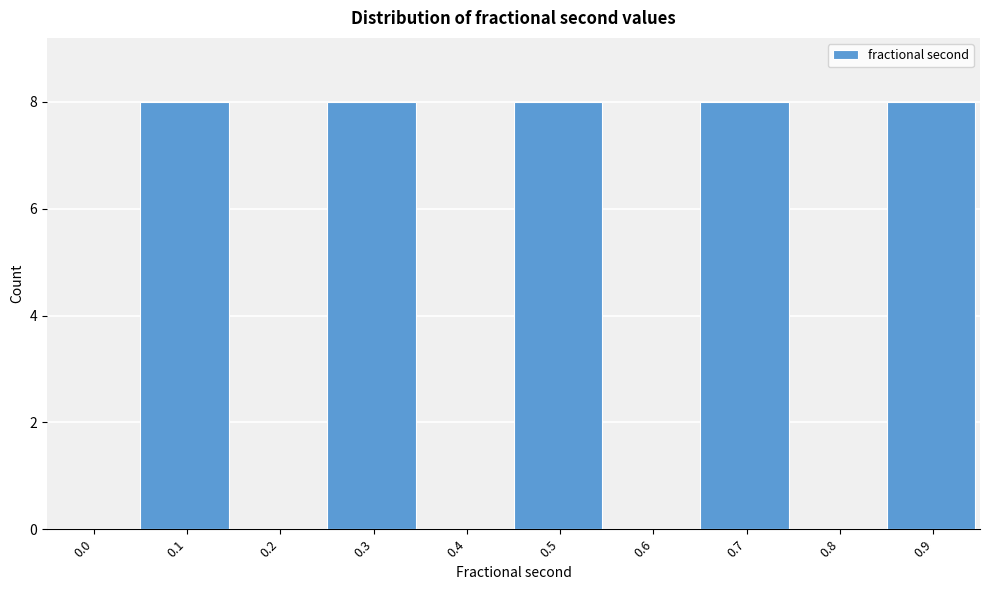

Reading left to right, list all the values displayed in this chart.

0.0=0	0.1=8	0.2=0	0.3=8	0.4=0	0.5=8	0.6=0	0.7=8	0.8=0	0.9=8